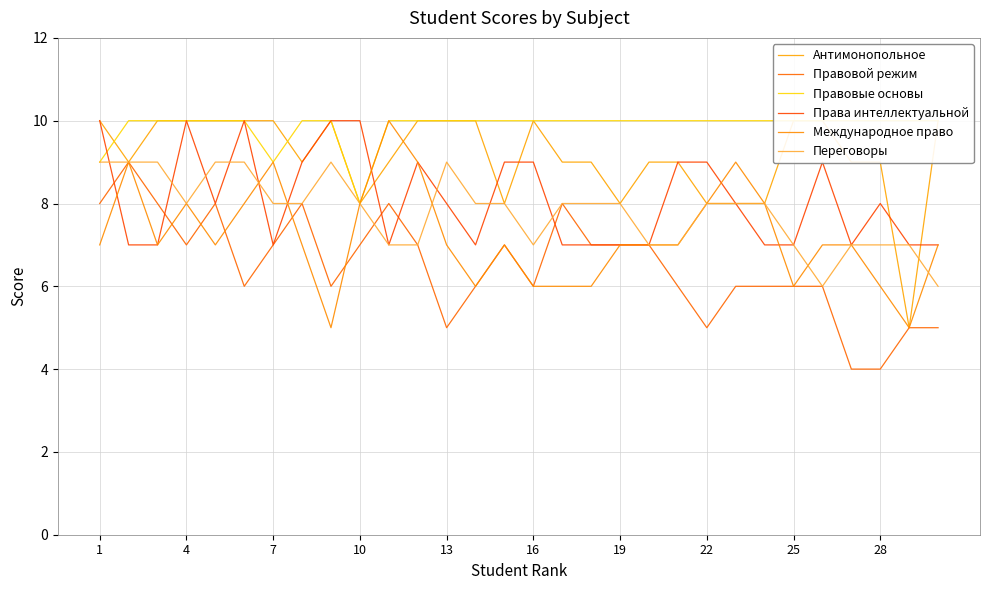

Which series has the widest spread of values?

Антимонопольное